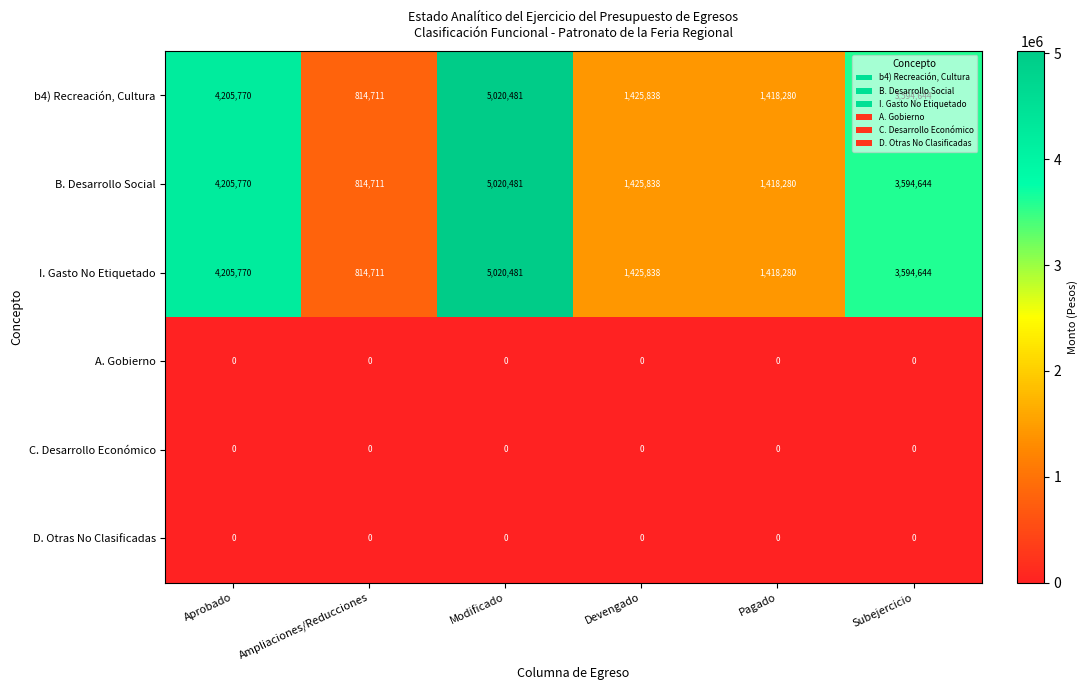

At which label does I. Gasto No Etiquetado reach its minimum?

Ampliaciones/Reducciones